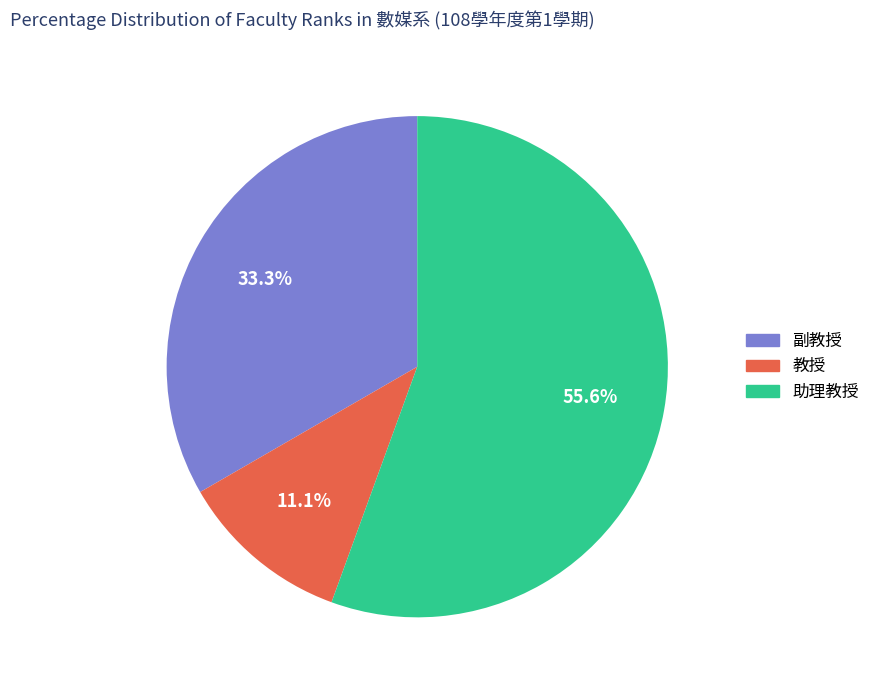

Rank the categories by value from highest to lowest.

助理教授, 副教授, 教授